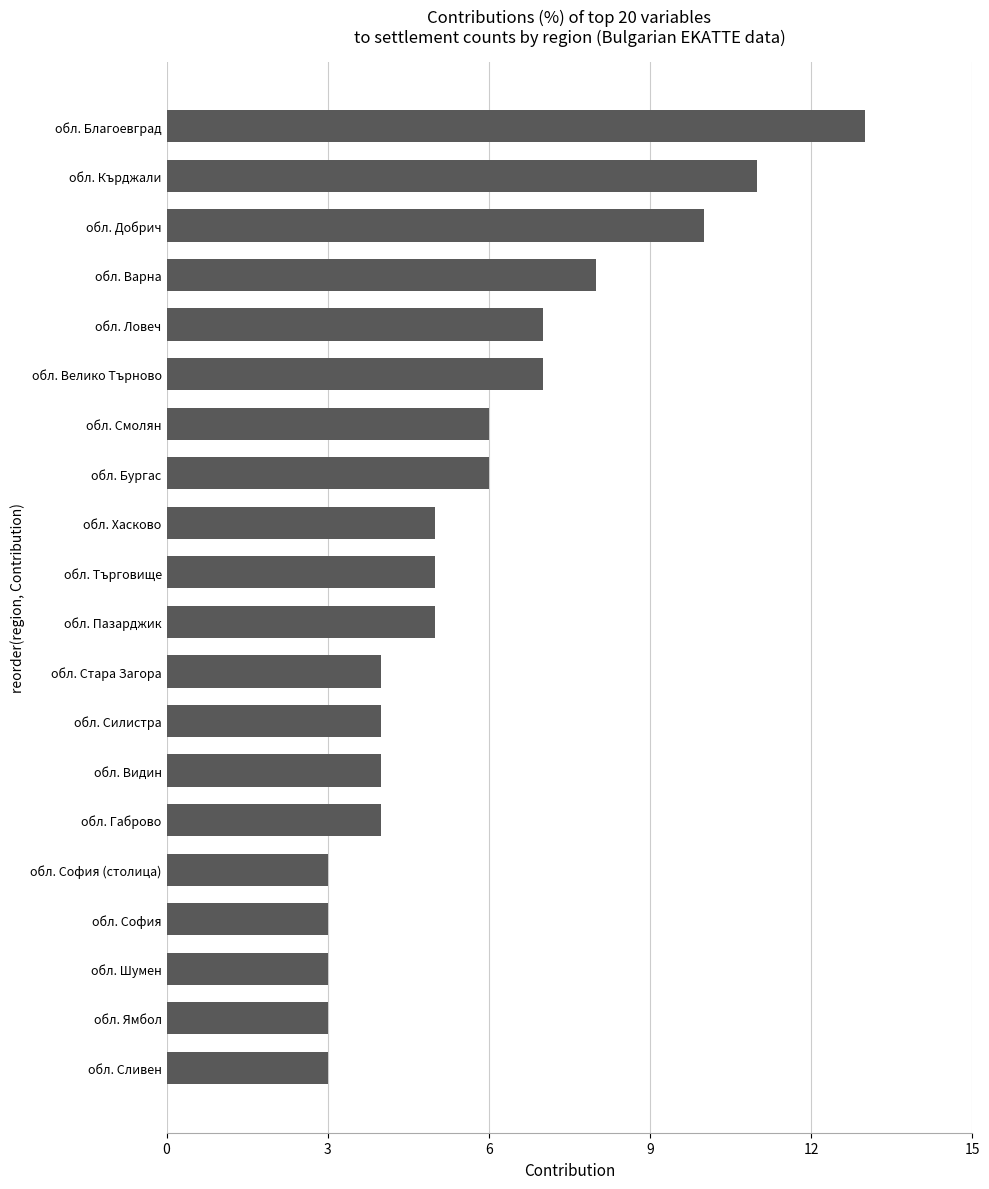

What is the ratio of the value at обл. София to the value at обл. Шумен?

1.0